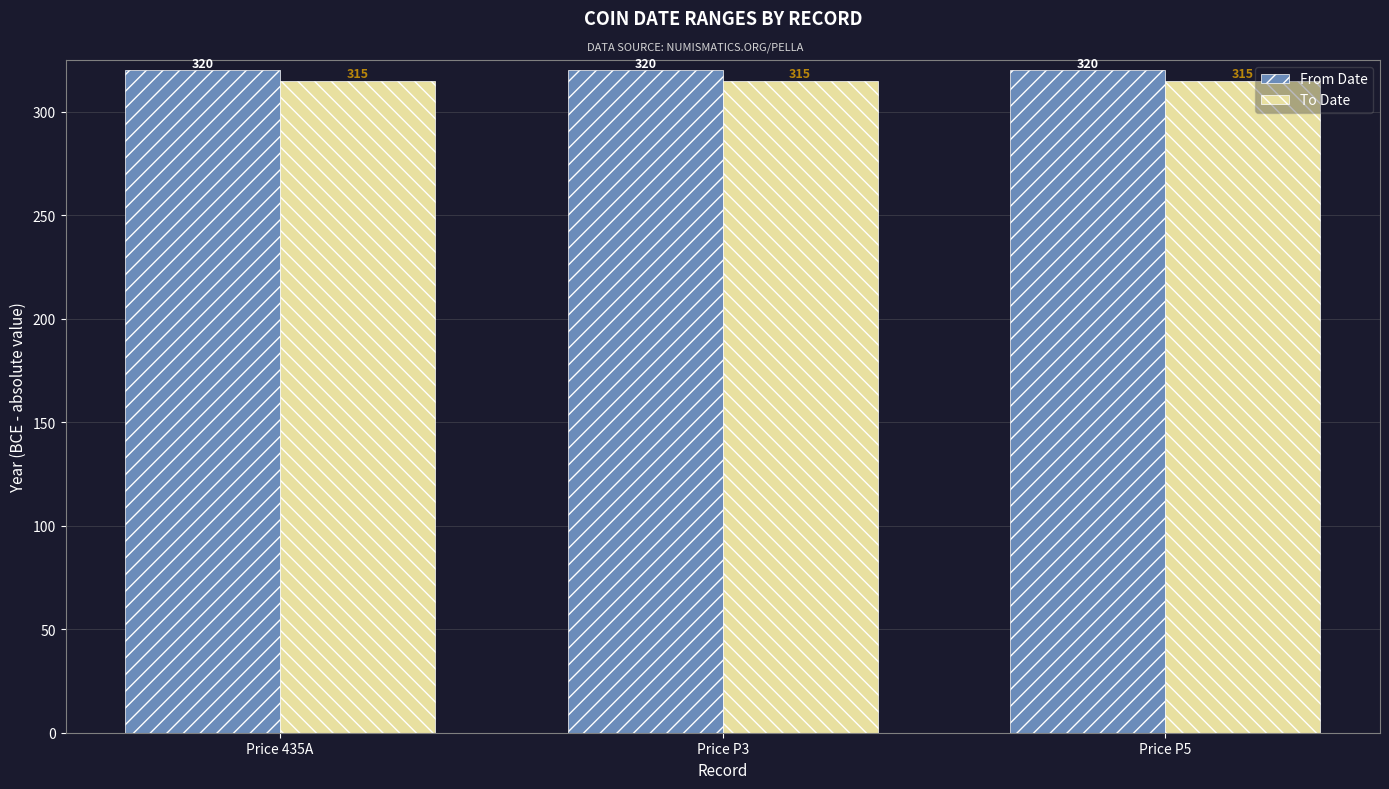

Is it true that From Date equals 172 at Price 435A?

False